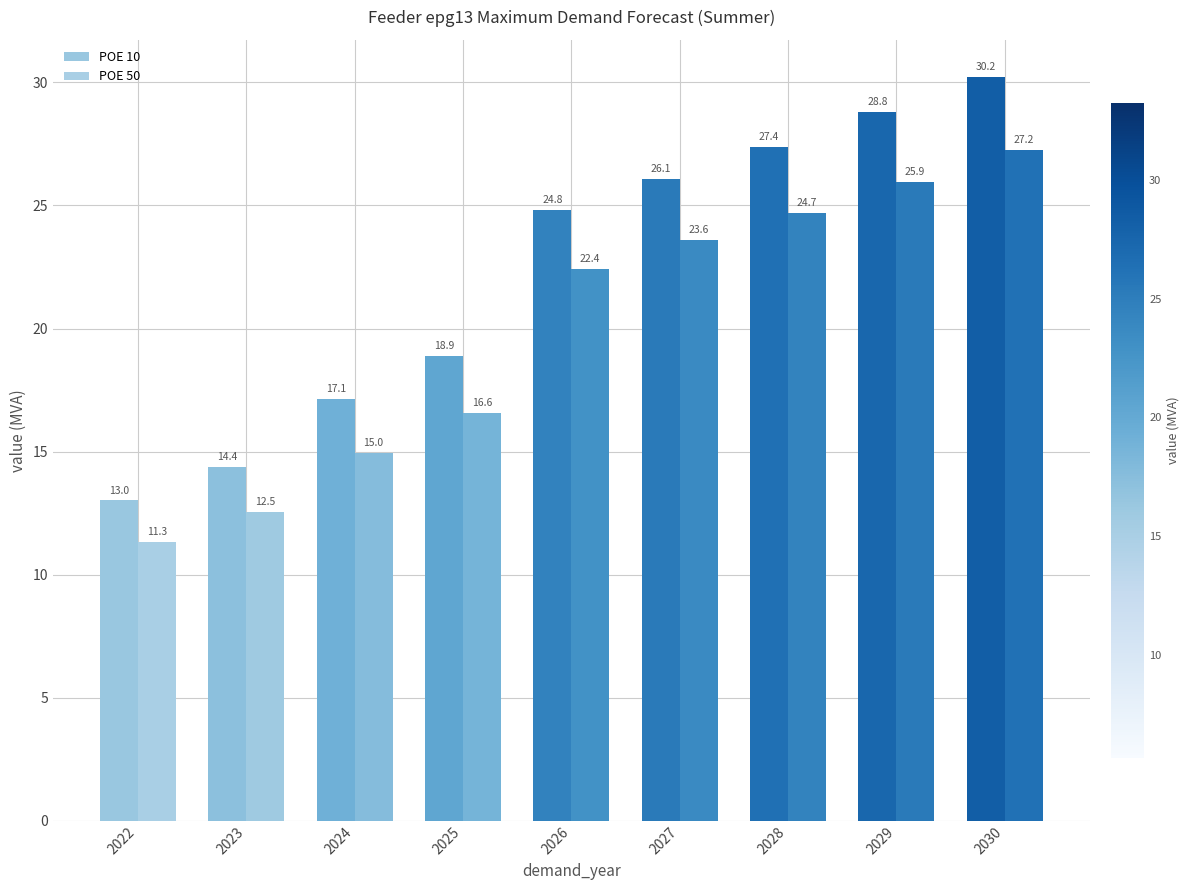

Are the bars horizontal?

No